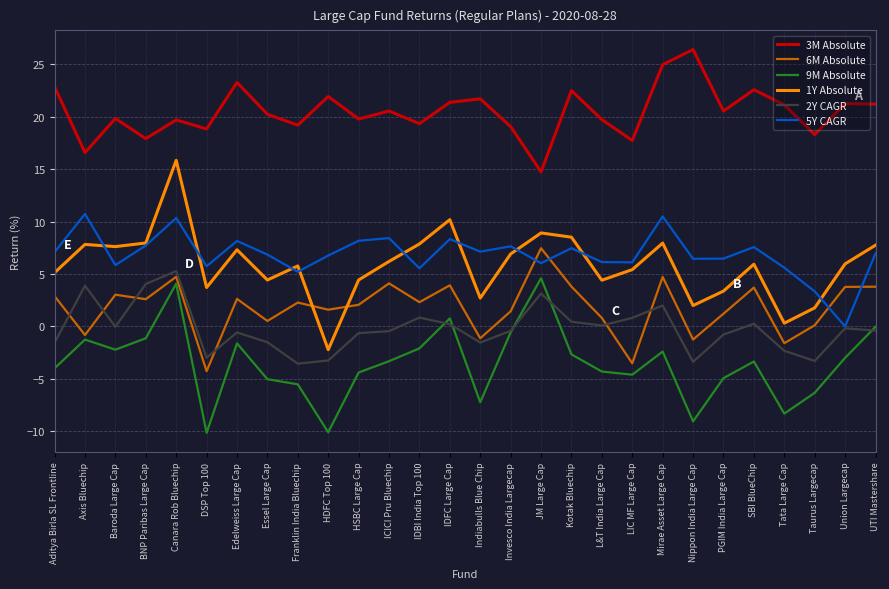

At Aditya Birla SL Frontline, list the series in order from smallest to largest.

9M Absolute, 2Y CAGR, 6M Absolute, 1Y Absolute, 5Y CAGR, 3M Absolute